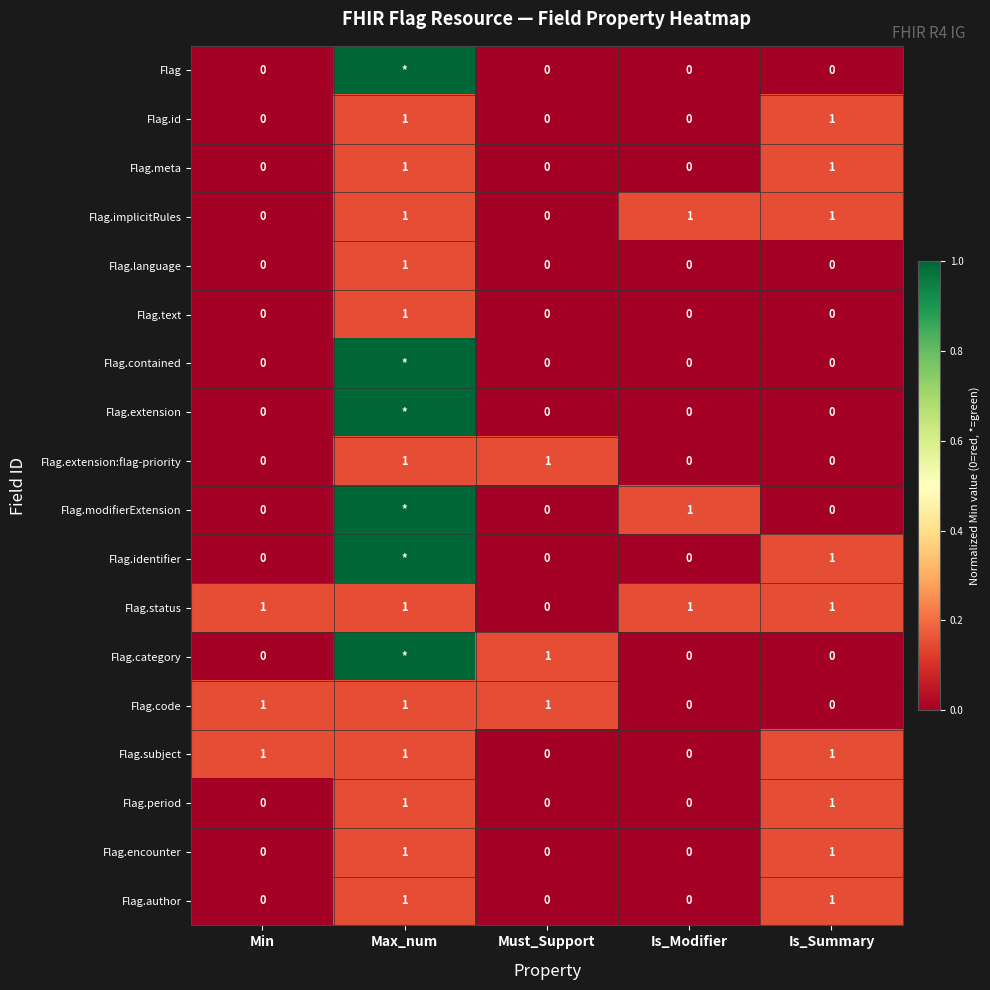

What is the spread (max minus min) of values at Is_Modifier?

1